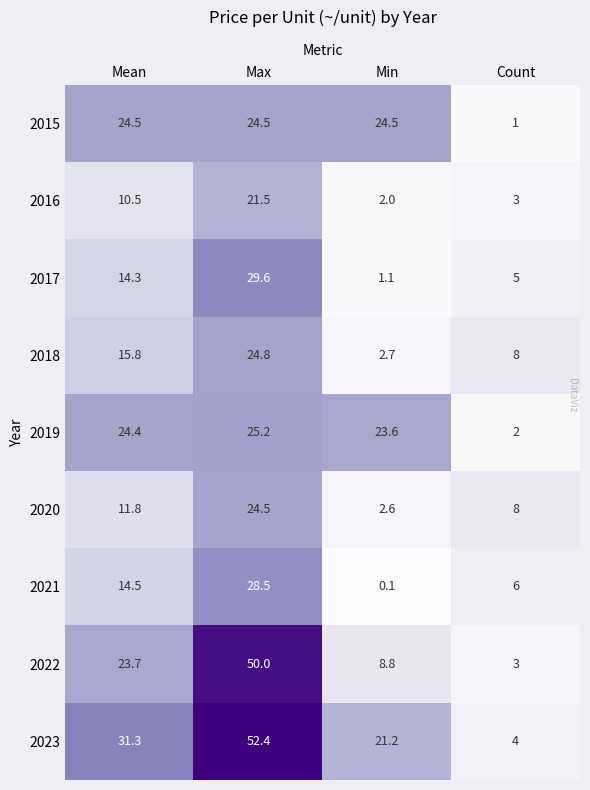

At how many categories does at least one series exceed 6?

4